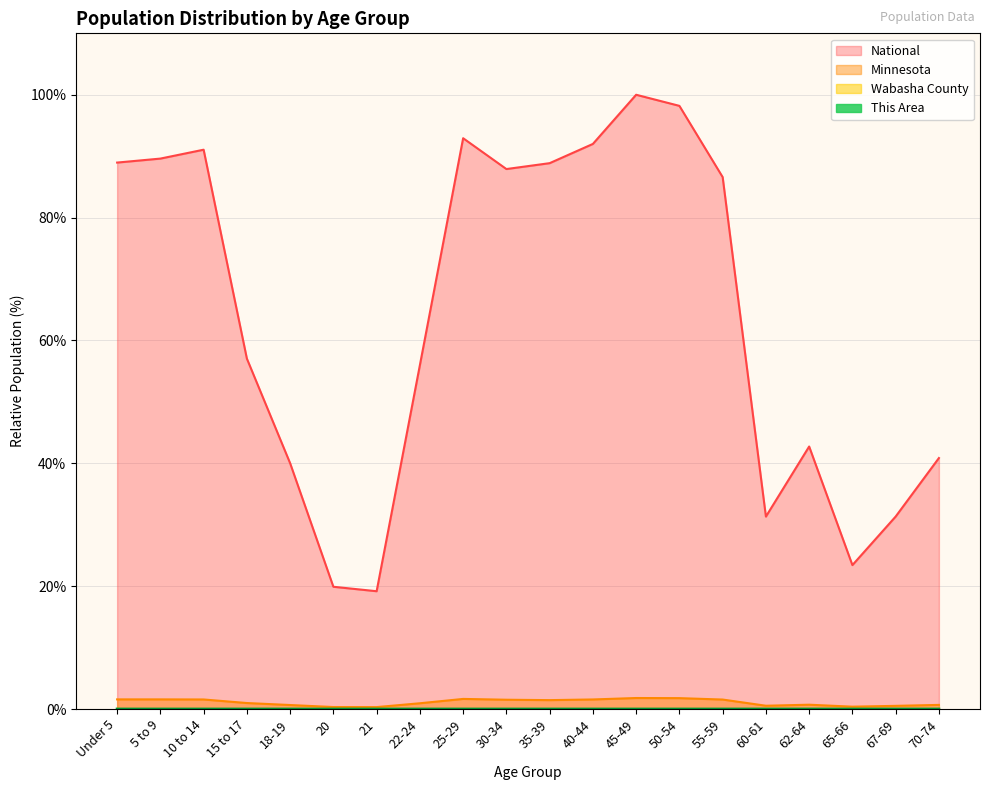

At which category is the sum across all series the highest?

45-49